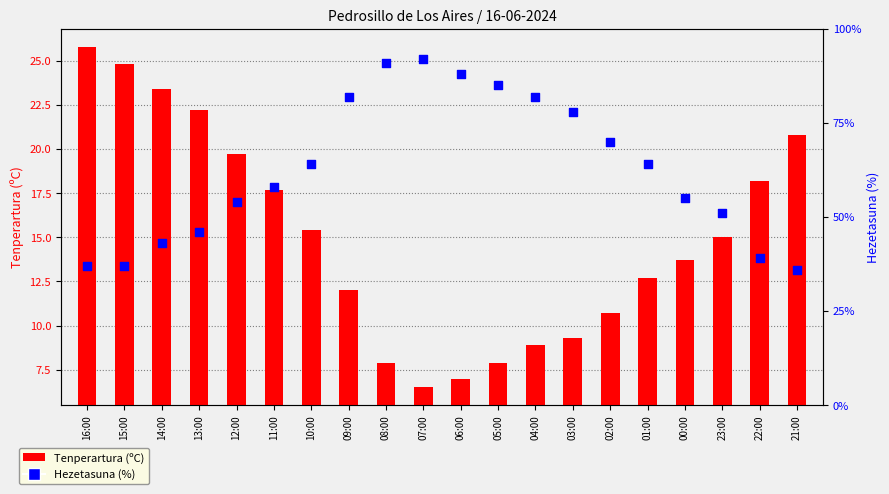

What are all the series names shown in the legend?

Tenperartura (ºC), Hezetasuna (%)